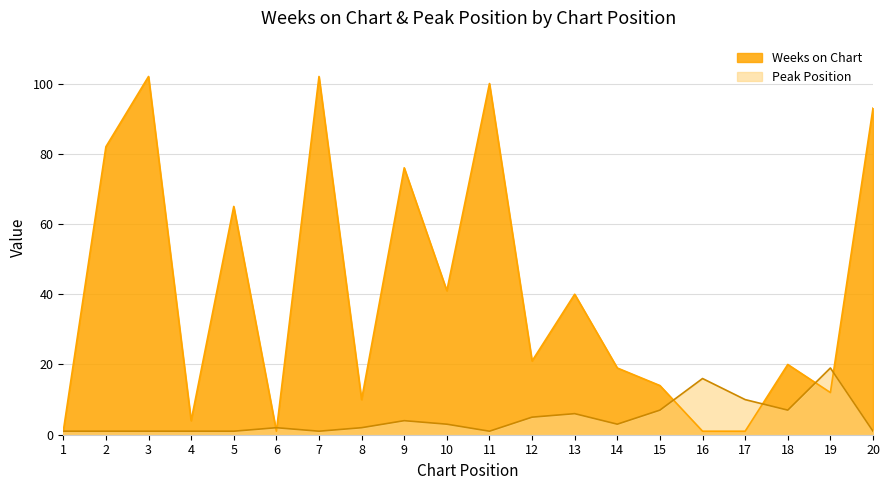

What is the difference between the Peak Position values at 1 and 14?

2